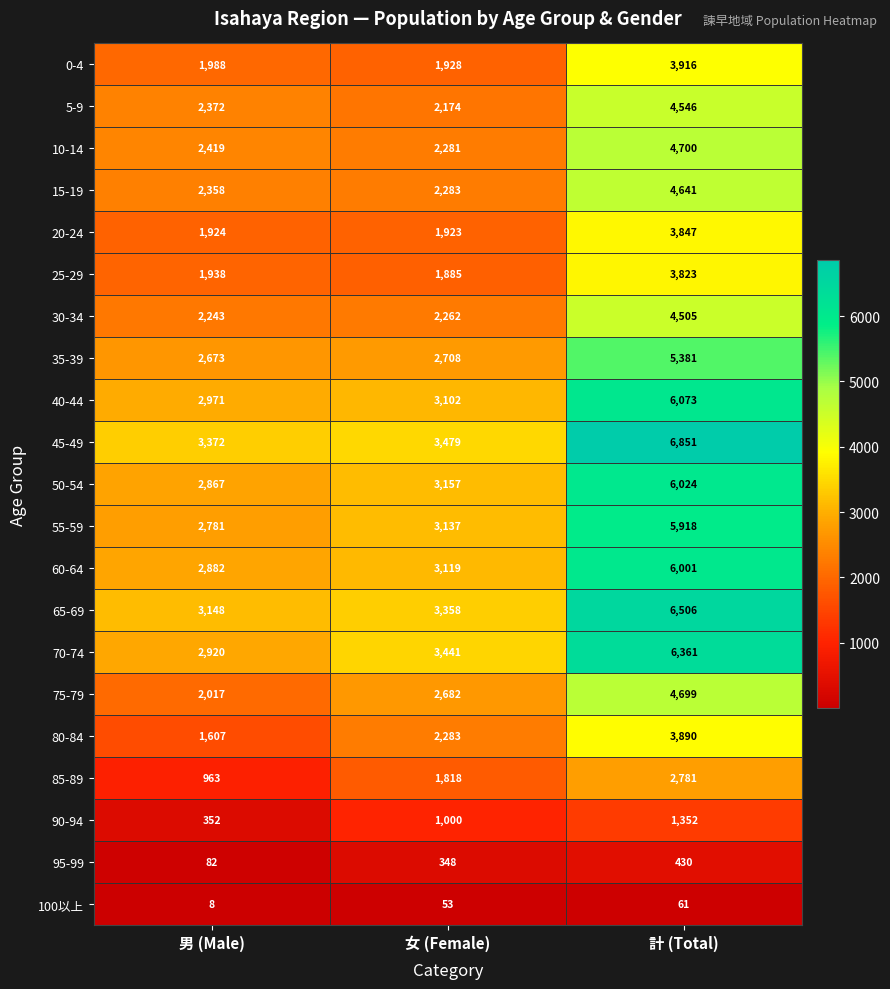

What is the difference between the second highest and minimum values in the 75-79 series?

665